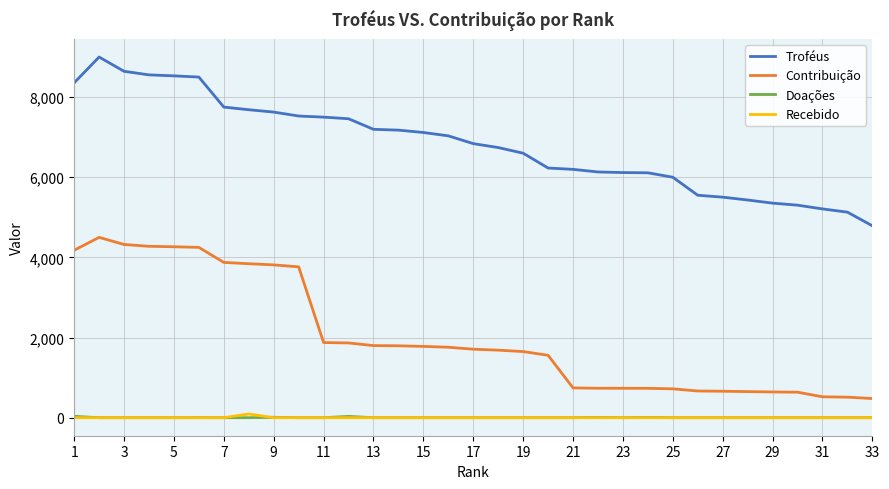

What is the lowest value of the Contribuição series?

478